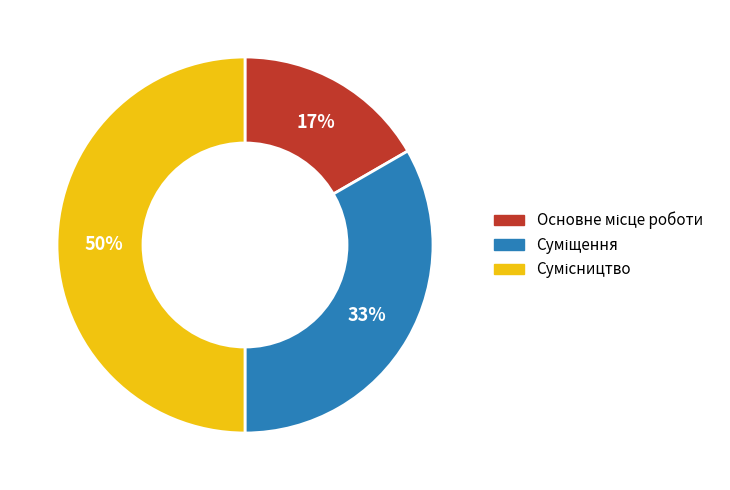

To the nearest percent, what is the difference between the largest and smallest slice percentages?

33%